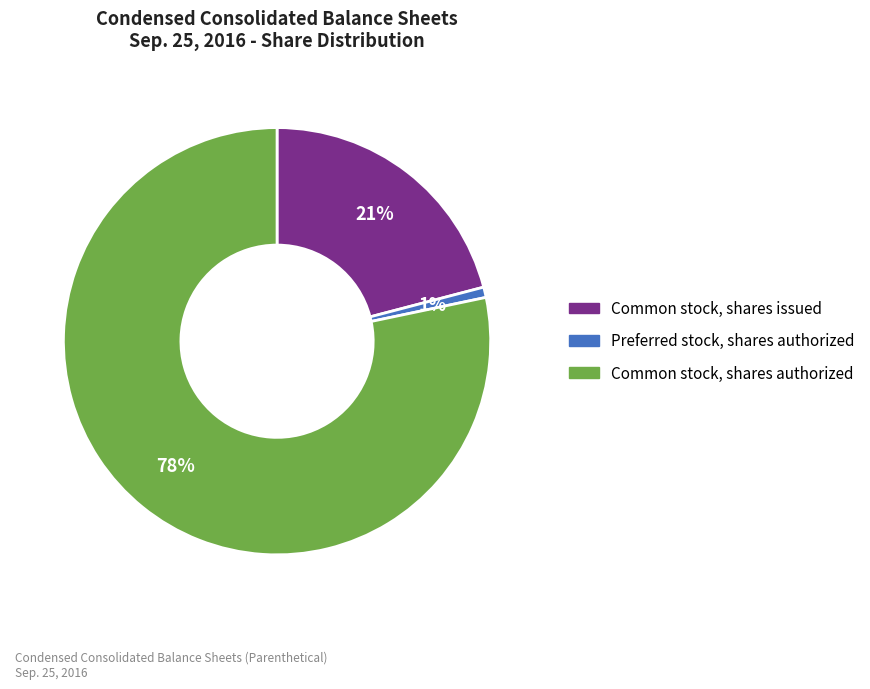

What is the ratio of the value at Common stock, shares issued to the value at Common stock, shares authorized?

0.3